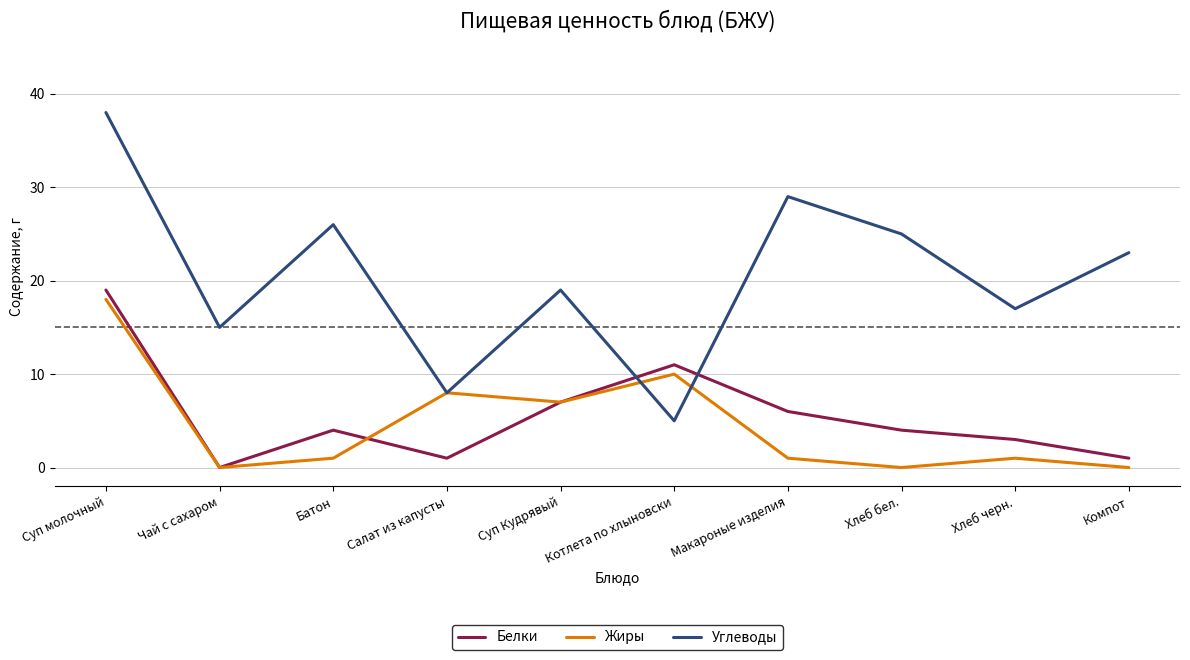

What is the greatest value displayed?

38